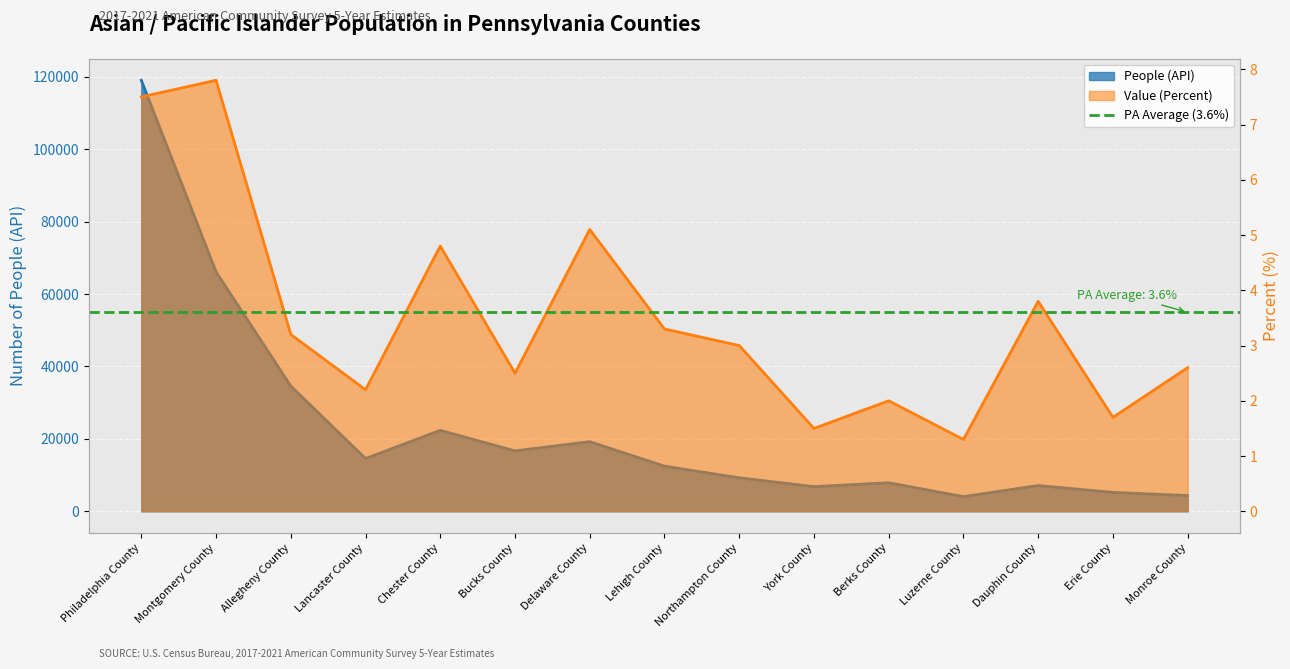

What is the difference between the maximum and minimum values in the People (API) series?

114984.0